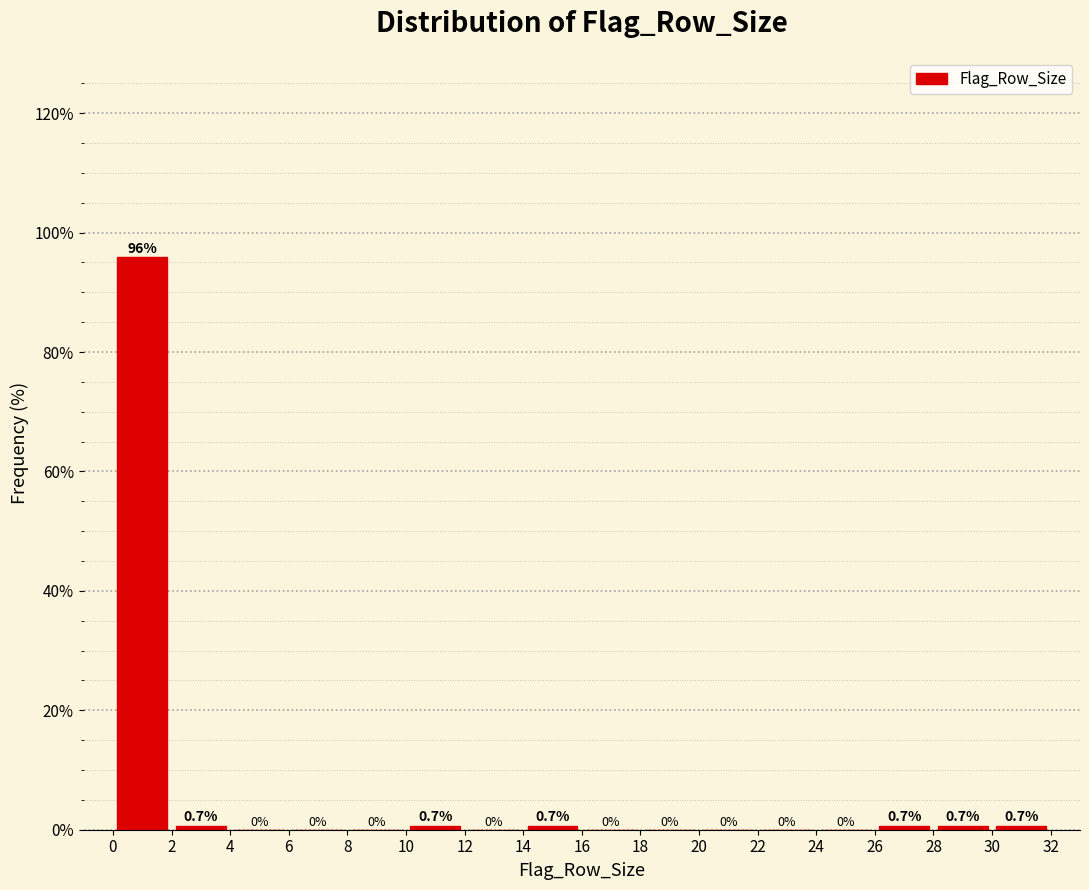

Reading left to right, list every bar in this chart as the range it spans on the x-axis followed by its height.

0 to 2: 95.9
2 to 4: 0.7
4 to 6: 0.0
6 to 8: 0.0
8 to 10: 0.0
10 to 12: 0.7
12 to 14: 0.0
14 to 16: 0.7
16 to 18: 0.0
18 to 20: 0.0
20 to 22: 0.0
22 to 24: 0.0
24 to 26: 0.0
26 to 28: 0.7
28 to 30: 0.7
30 to 32: 0.7